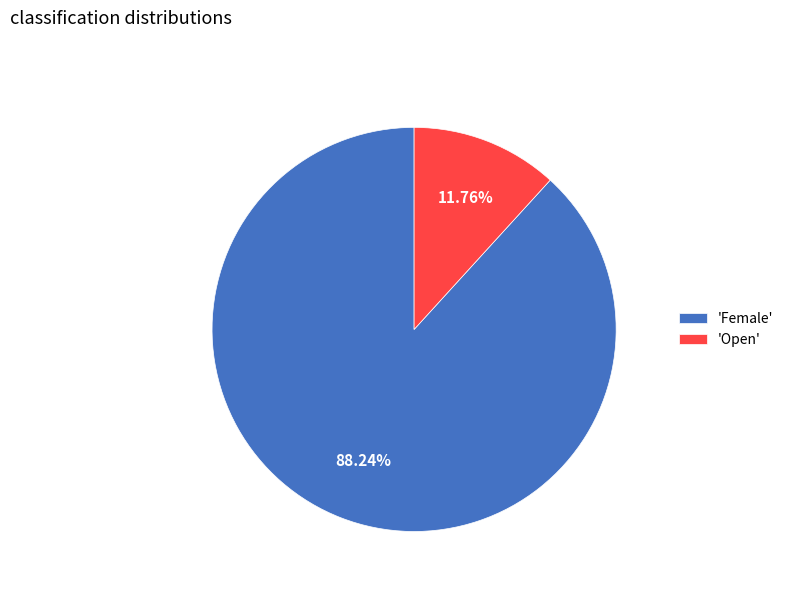

Which category accounts for the majority?

'Female'